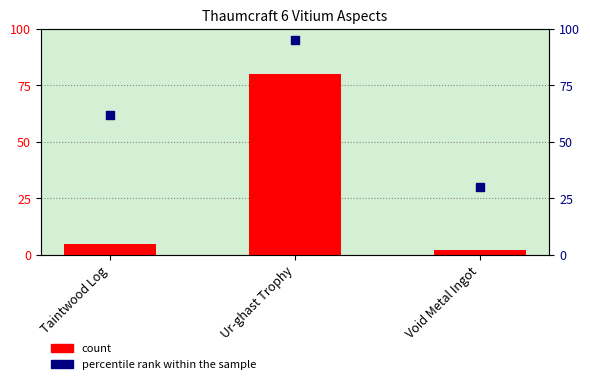

Which series contains the lowest Y value?

Thaumcraft 6 aspect amount